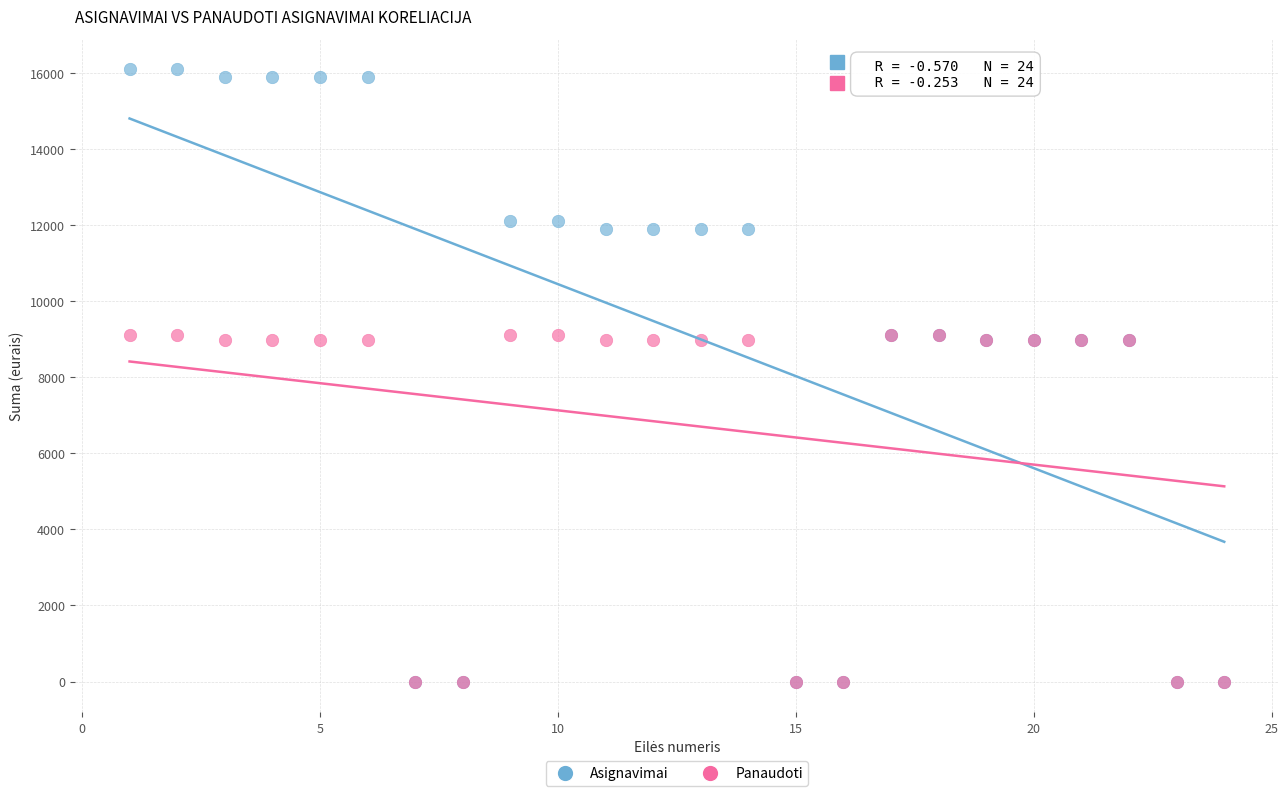

What are all the series names shown in the legend?

Asignavimai, Panaudoti